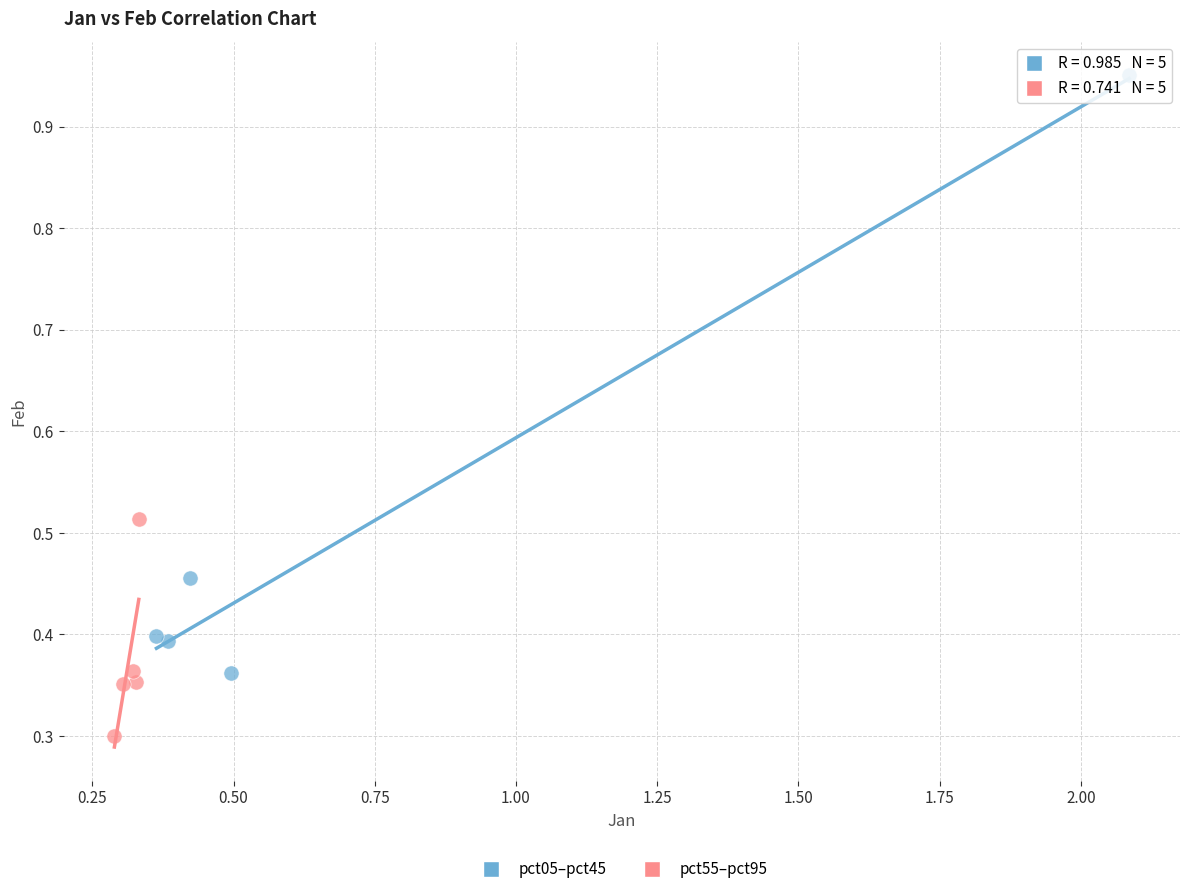

Which series reaches the maximum Y coordinate?

pct05–pct45